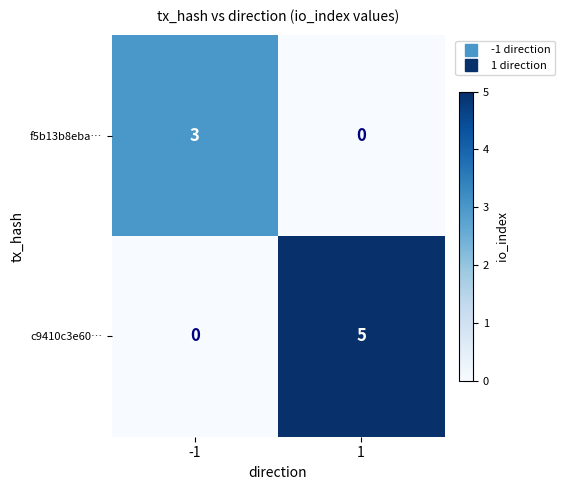

What value does the f5b13b8eba… series have at -1?

3